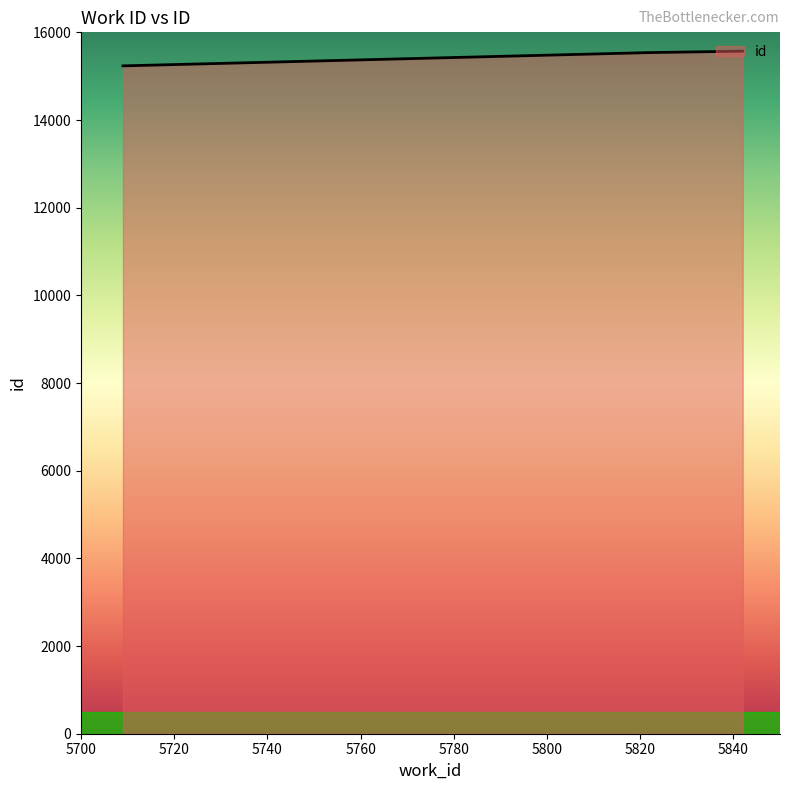

What is the difference between the maximum and minimum values?

336